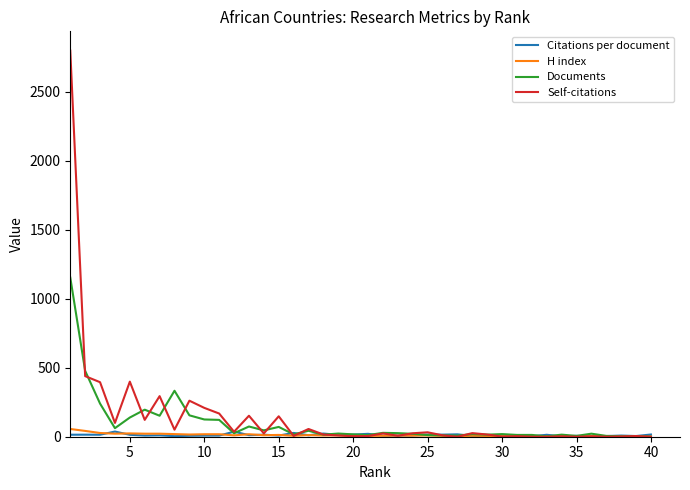

Which series has the widest spread of values?

Self-citations